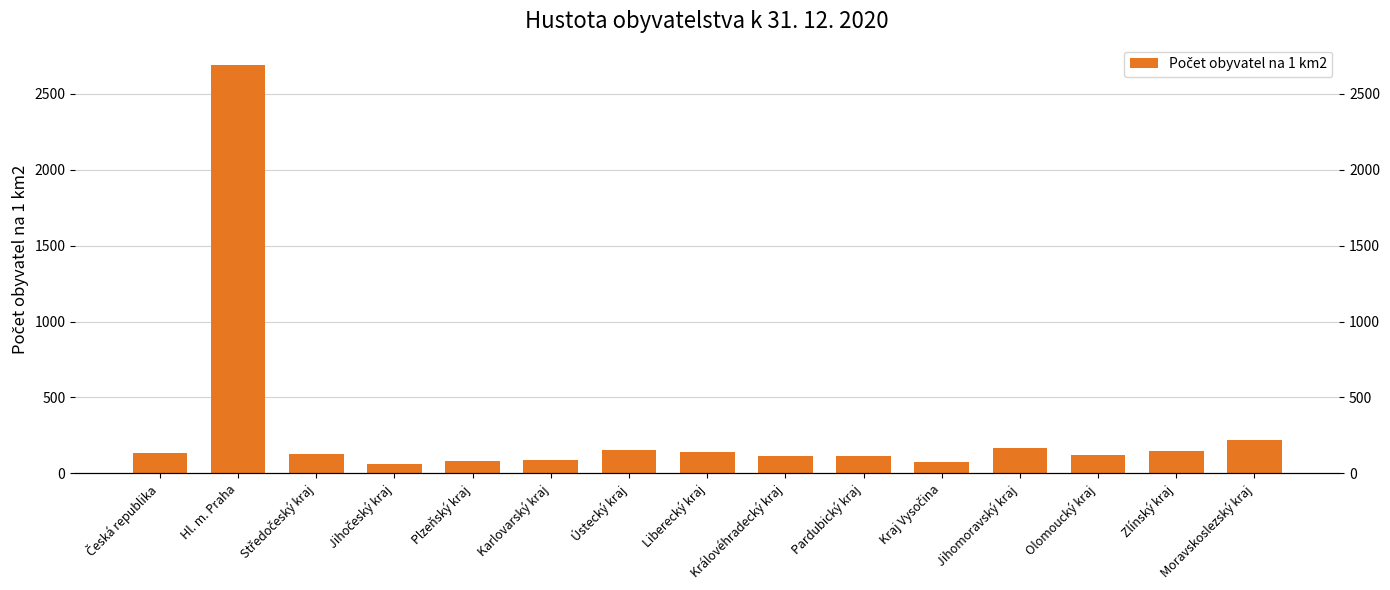

Approximately how many times larger is the value at Pardubický kraj compared to Liberecký kraj?

0.8